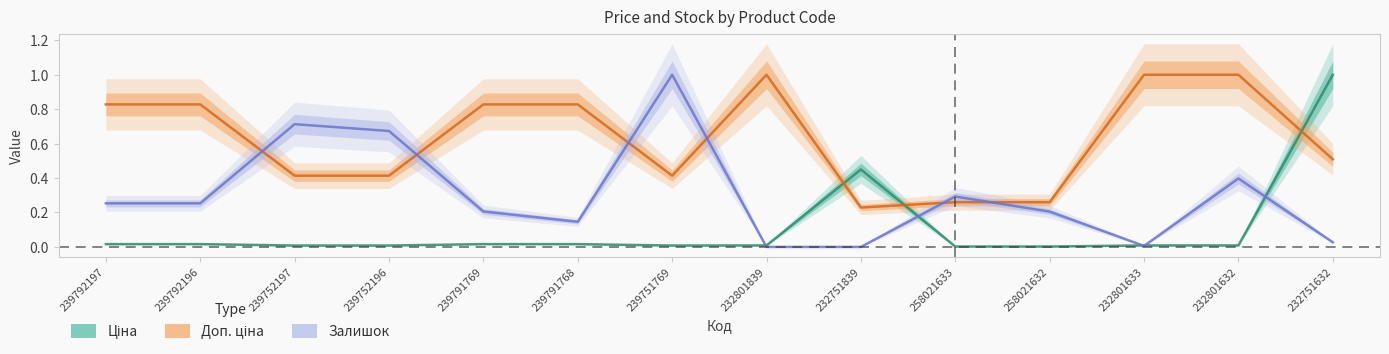

Where do Ціна and Доп. ціна first cross each other?

232801839 and 232751839